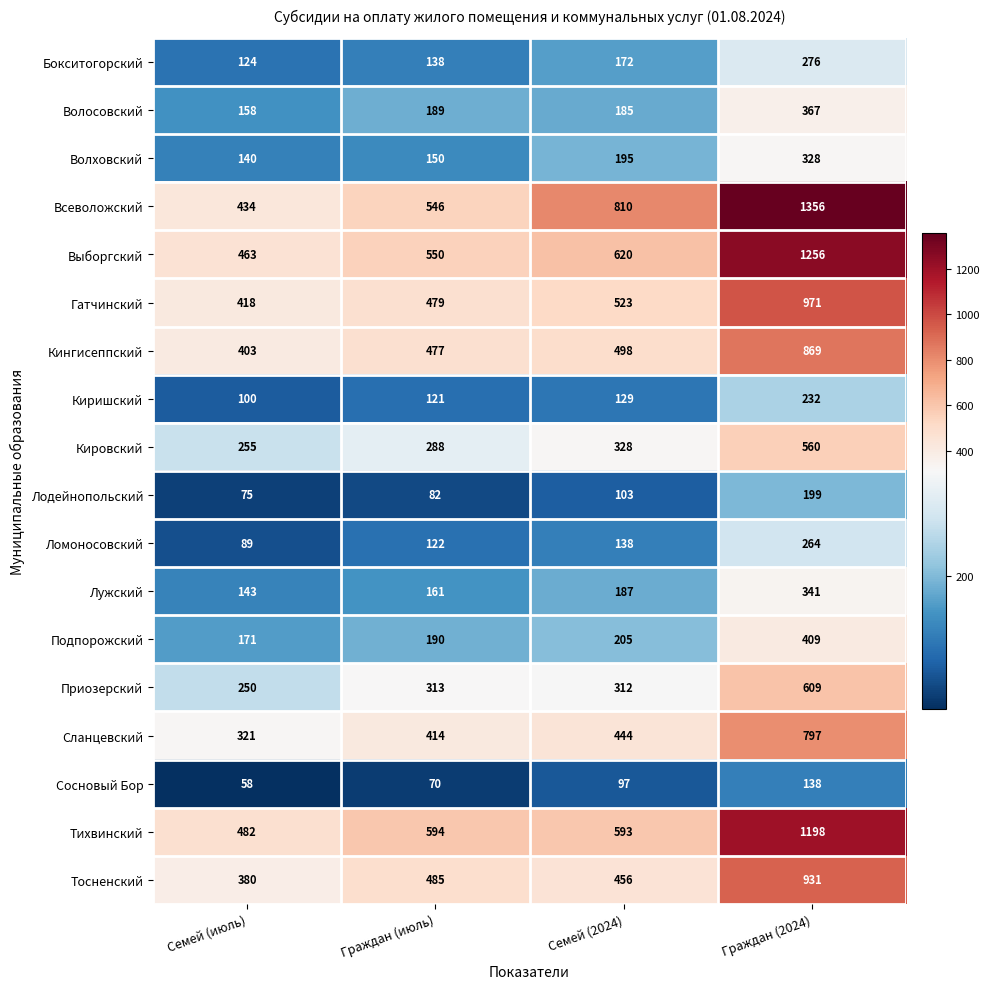

Is it true that Лужский equals 161 at Граждан (июль)?

True